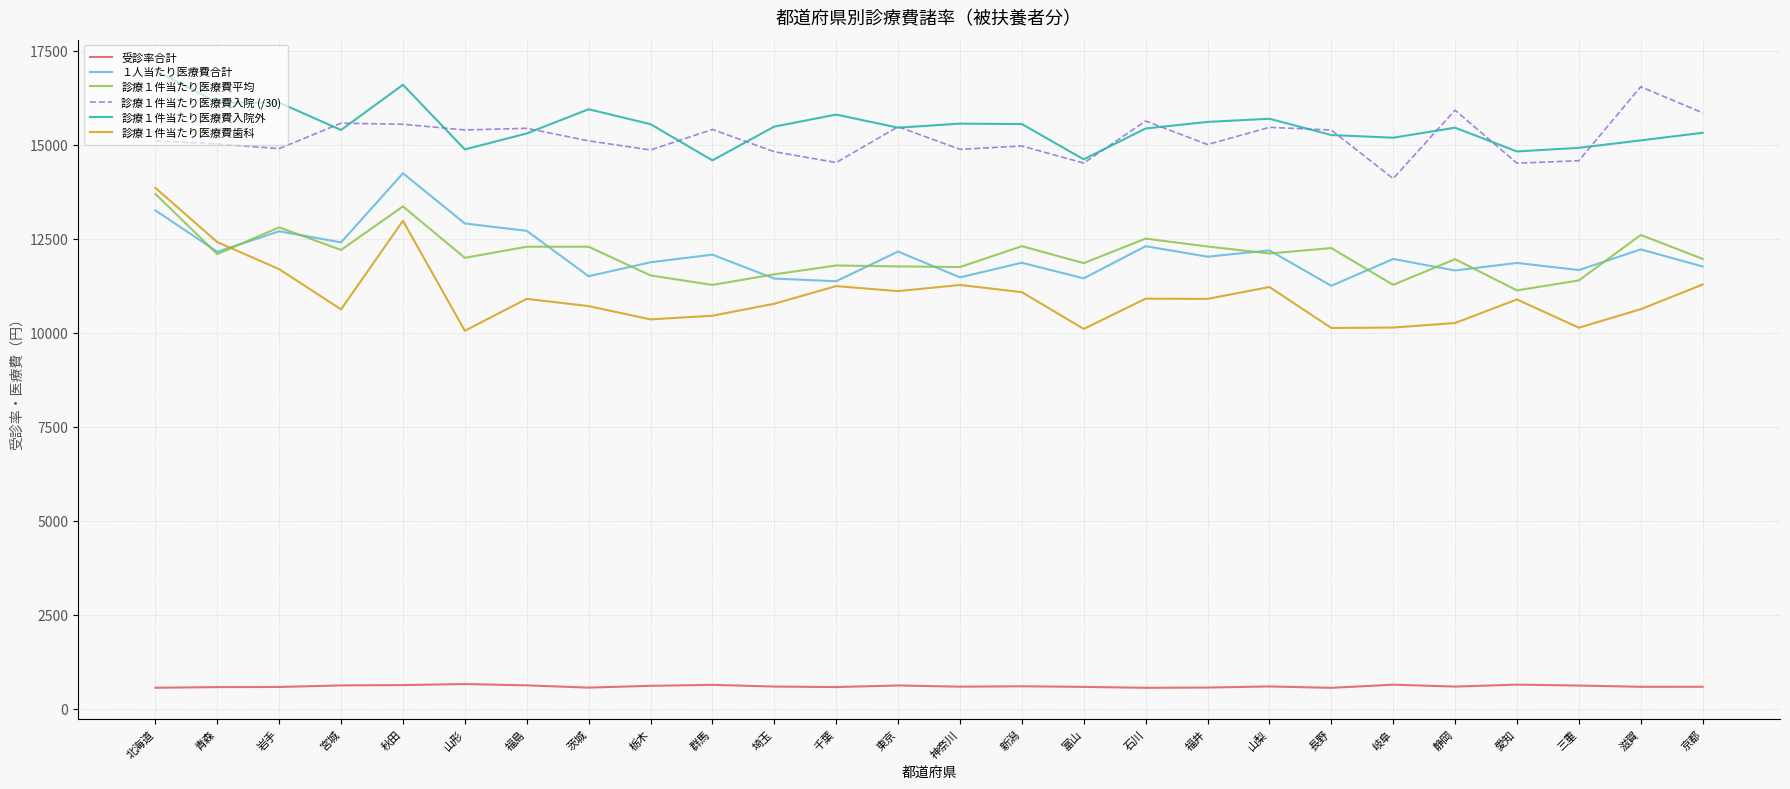

Between 秋田 and 富山, which series saw the biggest shift?

診療１件当たり医療費歯科